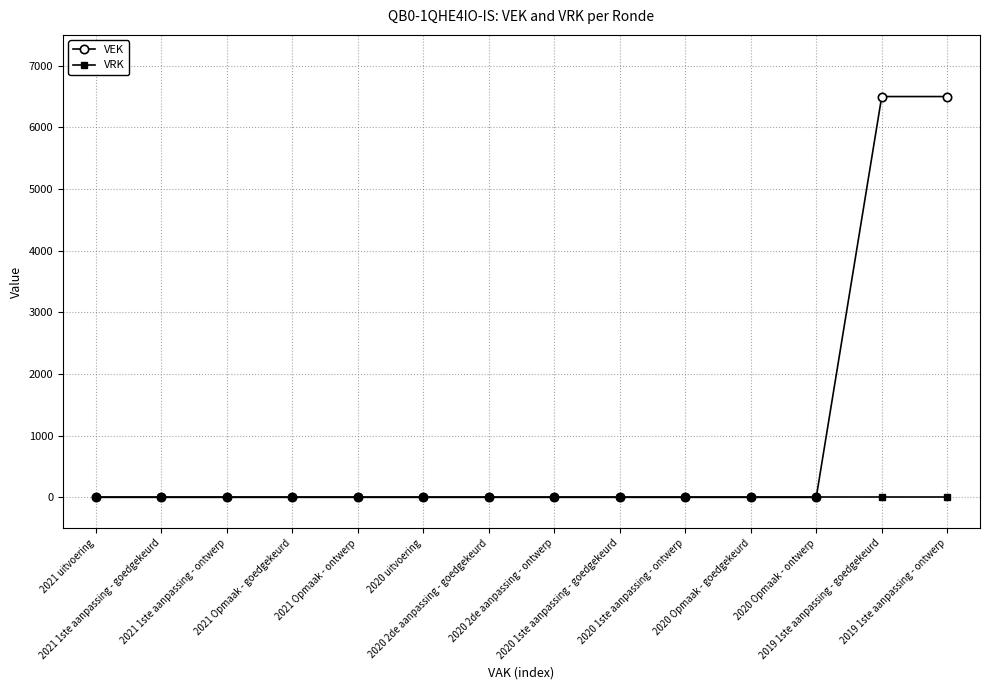

Which series has the largest total across all categories?

VEK